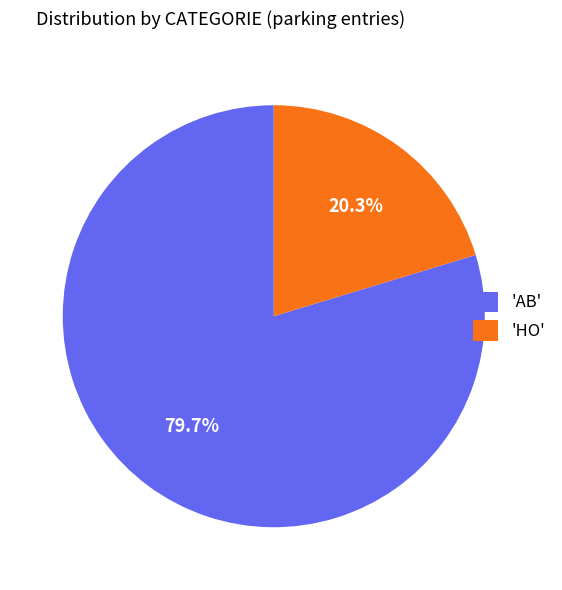

To the nearest percent, what is the difference between the largest and smallest slice percentages?

59%